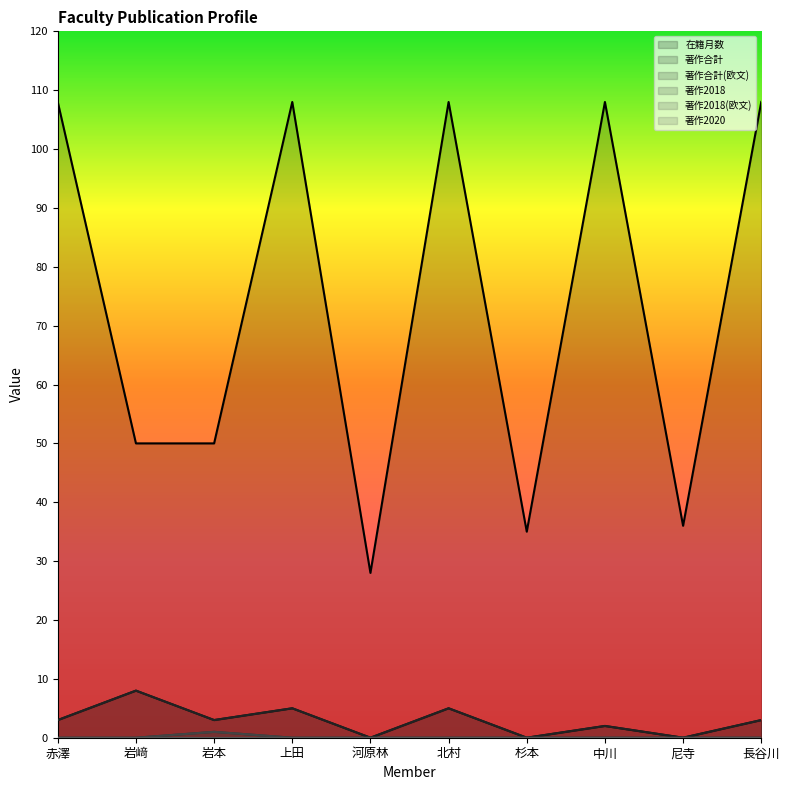

Between 杉本 and 中川, which series saw the biggest shift?

在籍月数